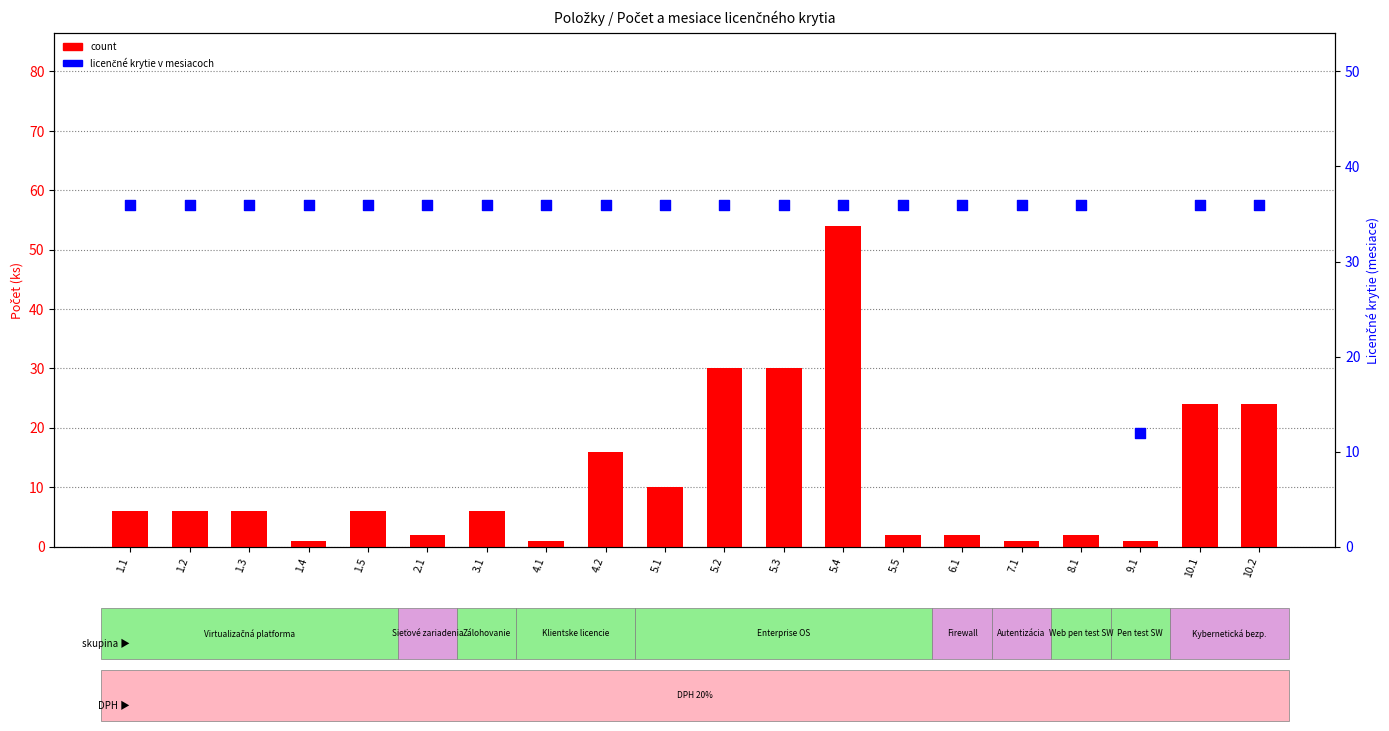

Is the value of count at 5.3 greater than the value of Licenčné krytie v mesiacoch at 10.1?

No